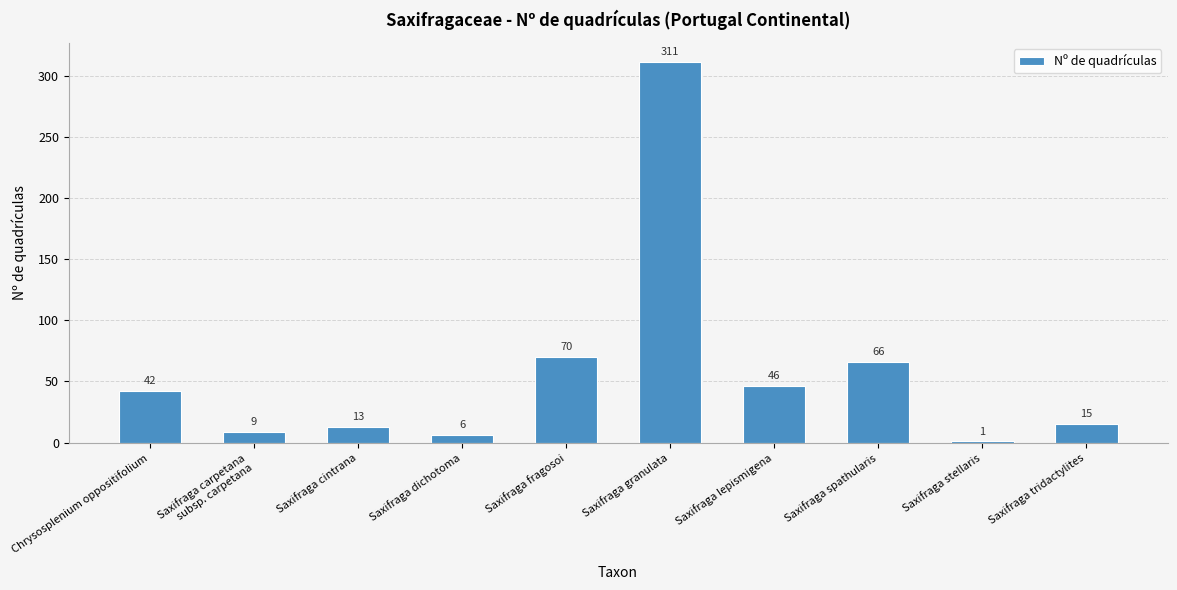

What is the value of the 10th bar from the left?

15